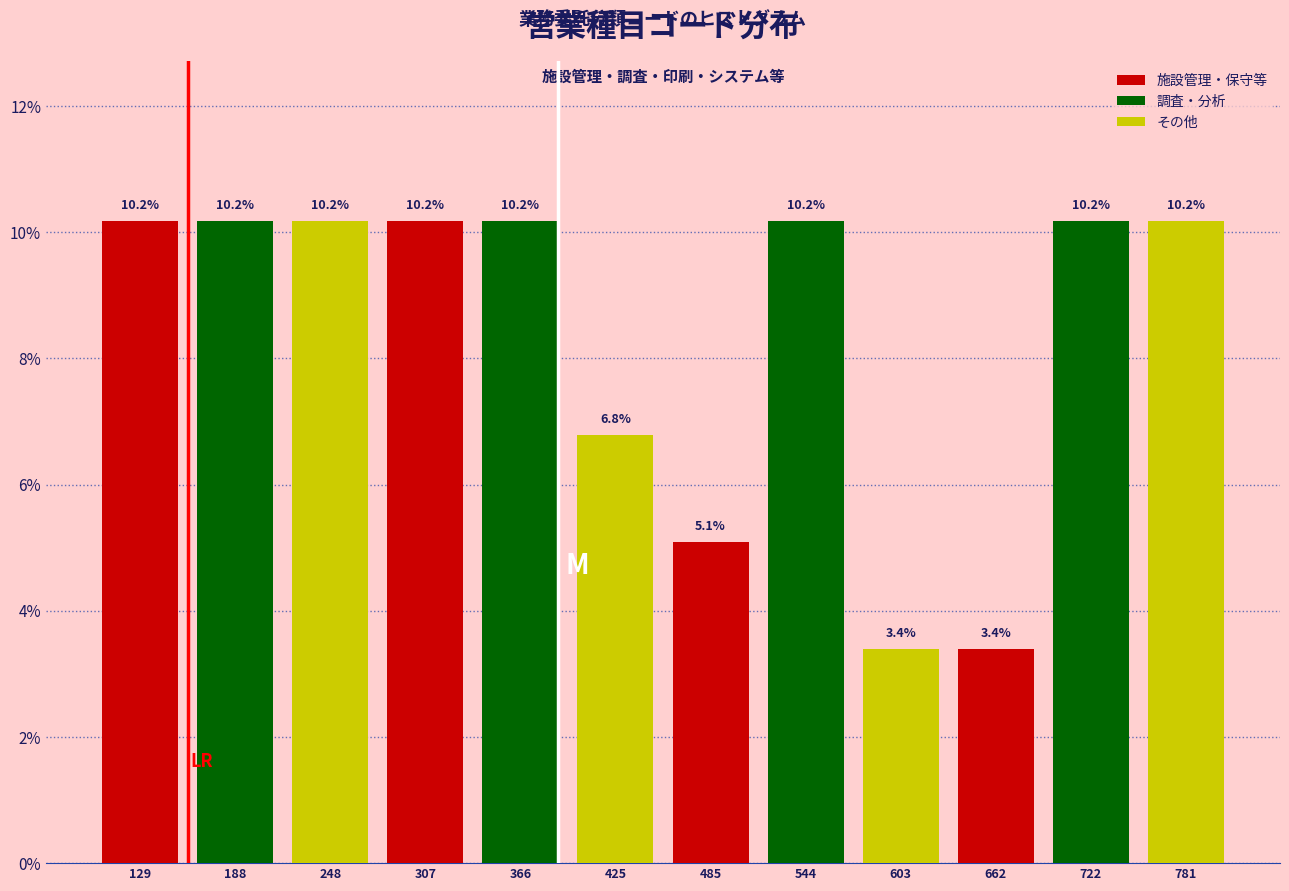

At 544, list the series in order from largest to smallest.

調査・分析, 施設管理・保守等, その他